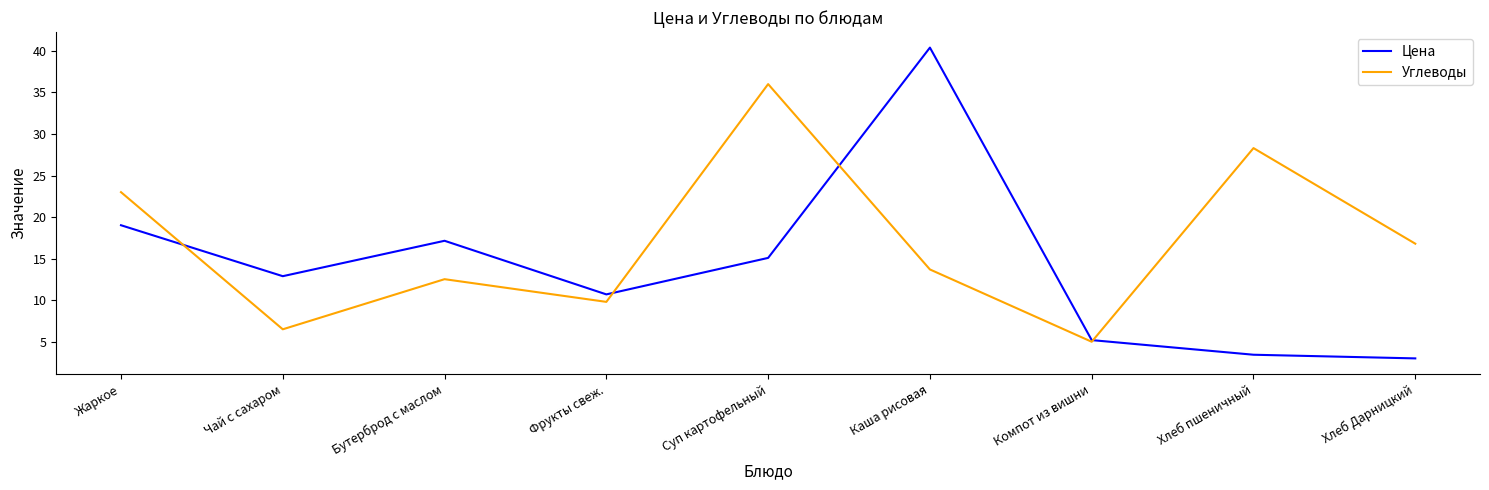

What is the lowest value of the Цена series?

3.0